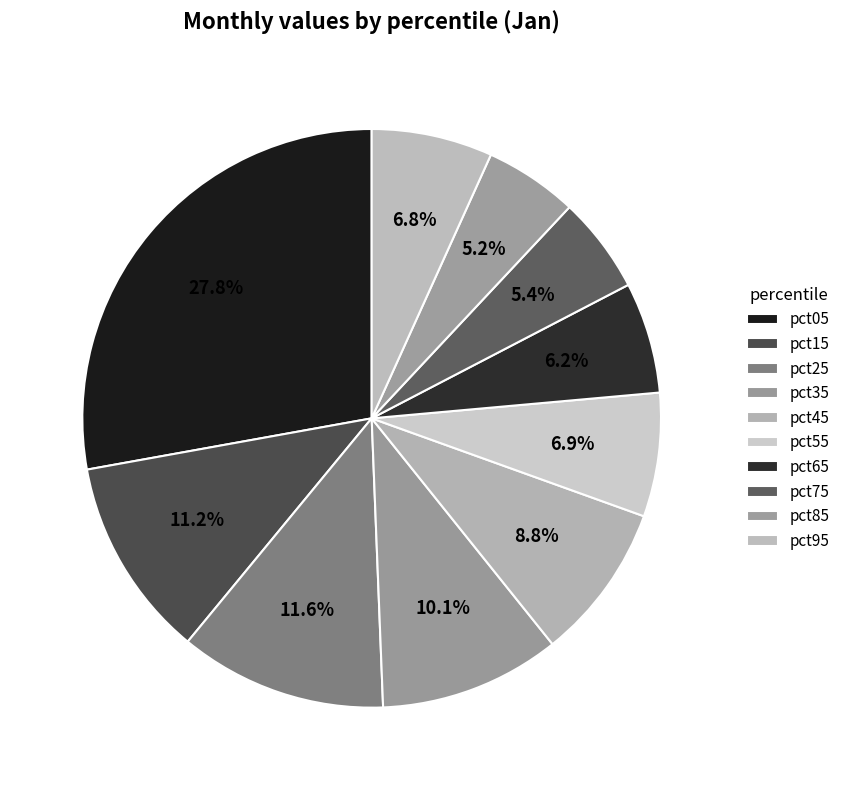

What is the change in value from pct45 to pct65?

-0.1